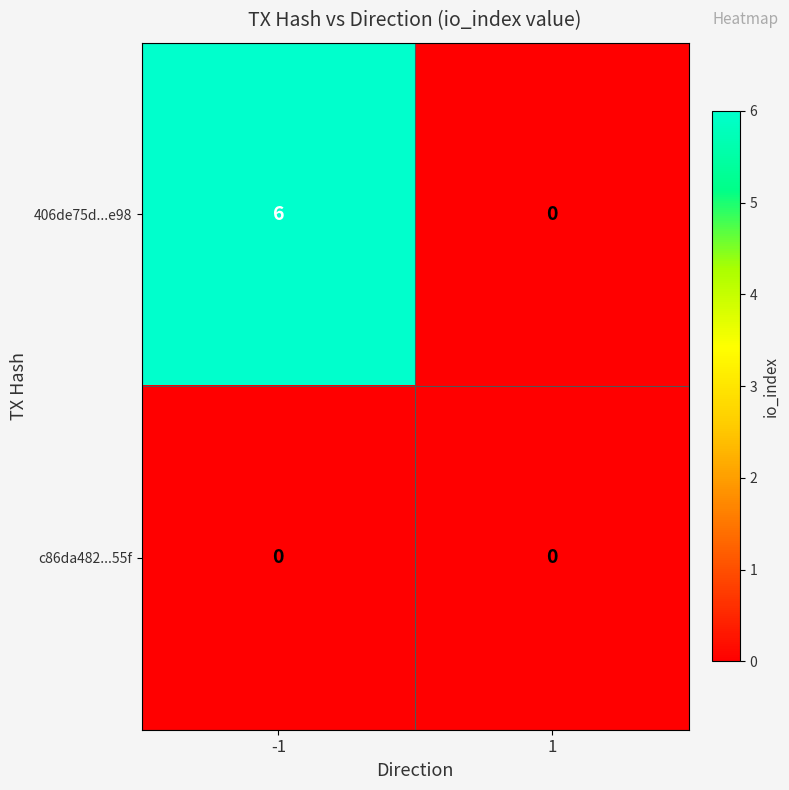

Rank the series by their maximum value, from highest to lowest.

406de75d...e98, c86da482...55f